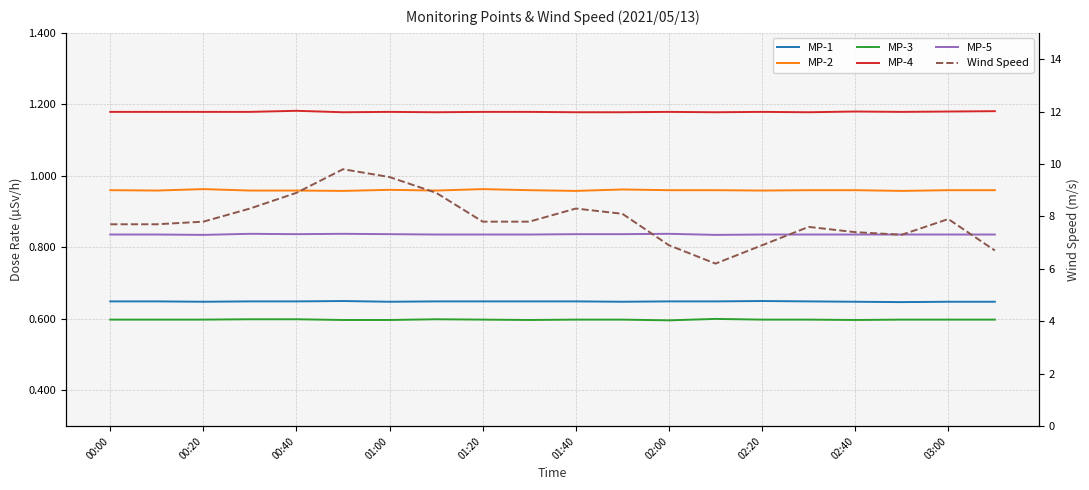

What is the average value of the MP-3 series?

0.6